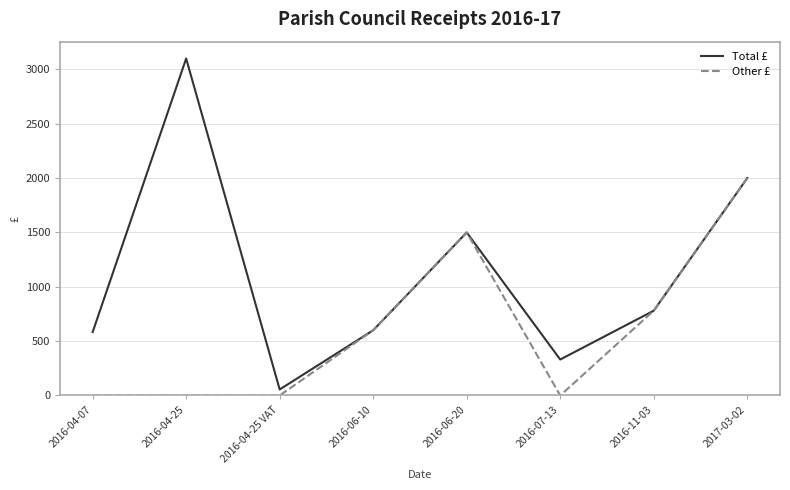

Is it true that Total £ equals 4382.1 at 2016-04-25?

False